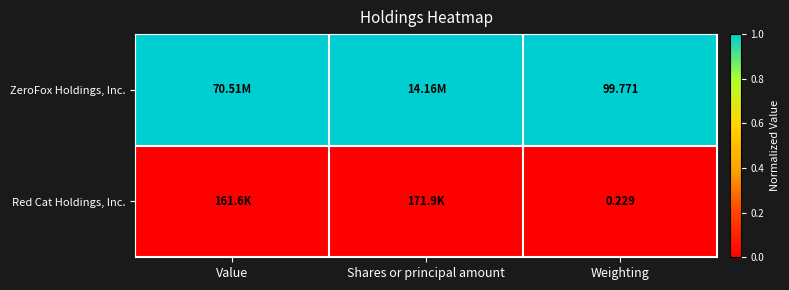

At how many categories does at least one series exceed 0?

3